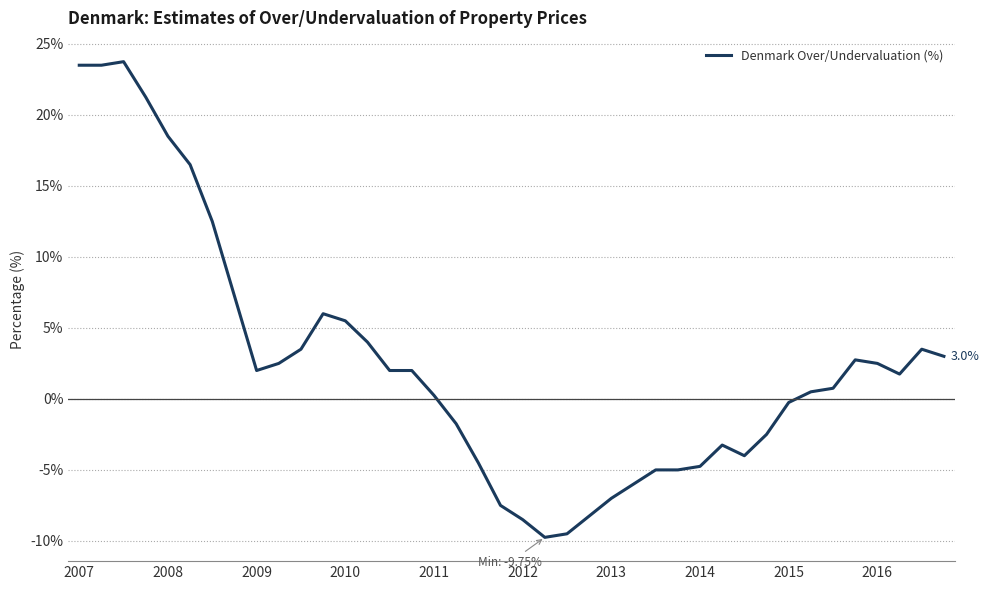

What is the maximum value shown in the chart?

23.8